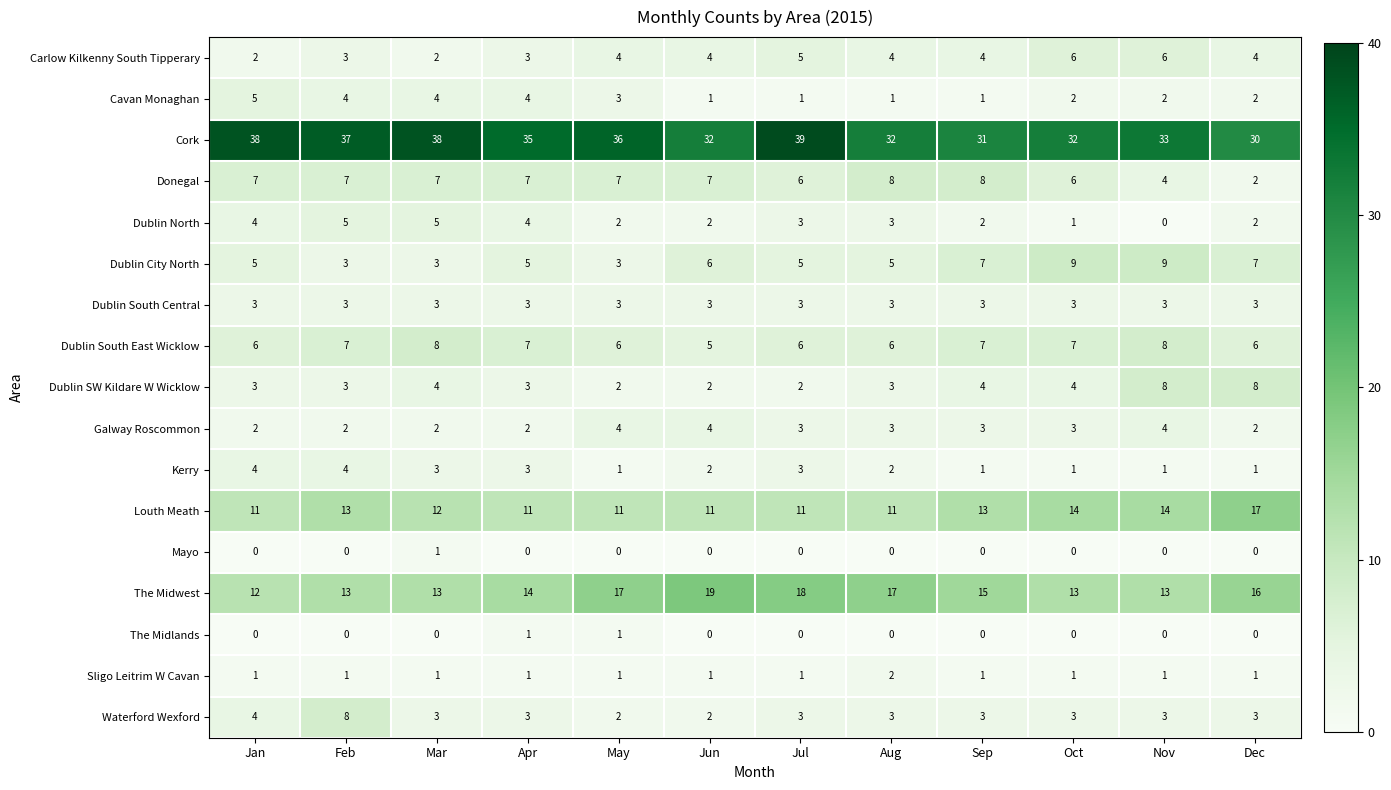

True or false: Dublin North has a value of 2 at Mar.

False